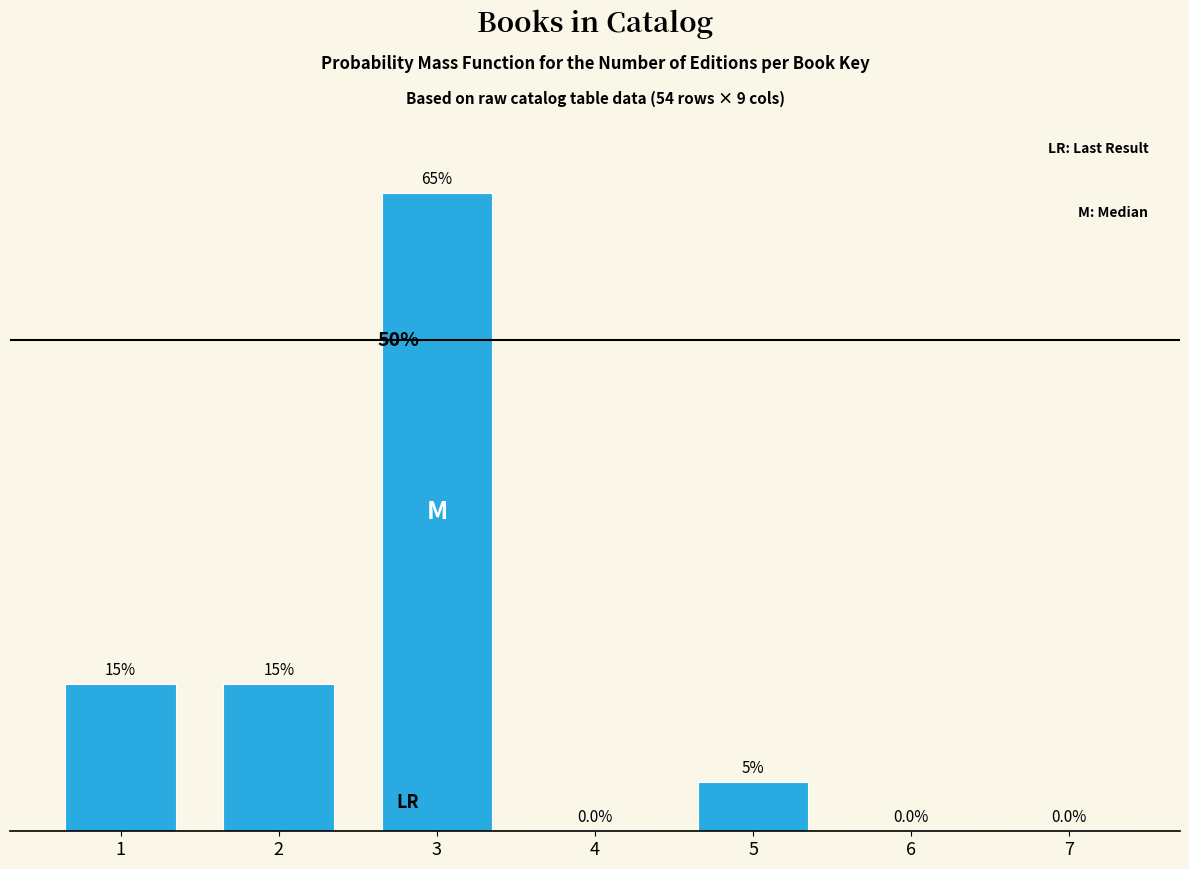

Are the bars horizontal?

No